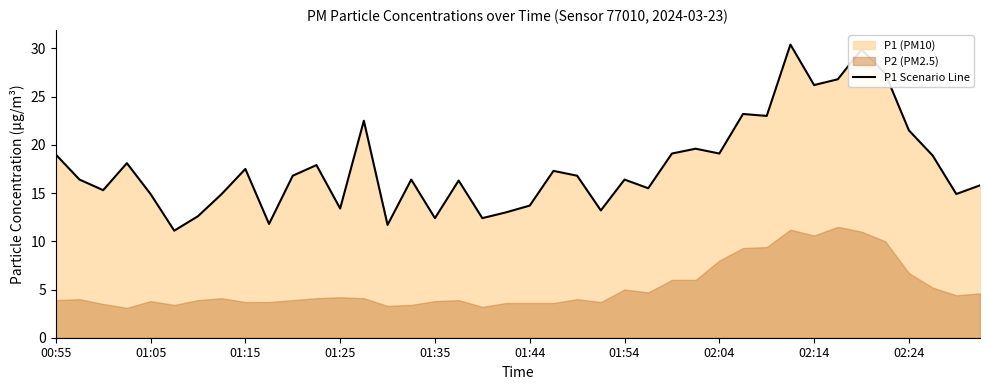

The value of P1 Scenario Line at 01:25 is 22.8. True or false?

False